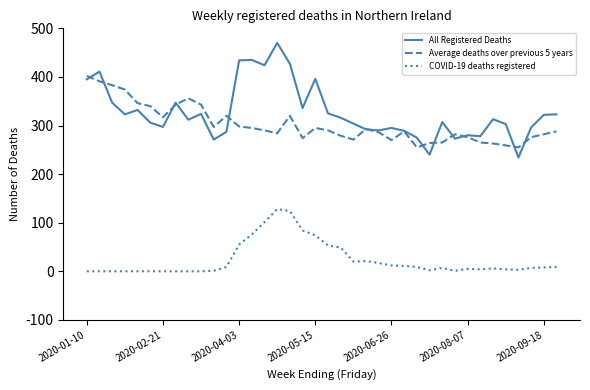

How many series are shown in this chart?

3